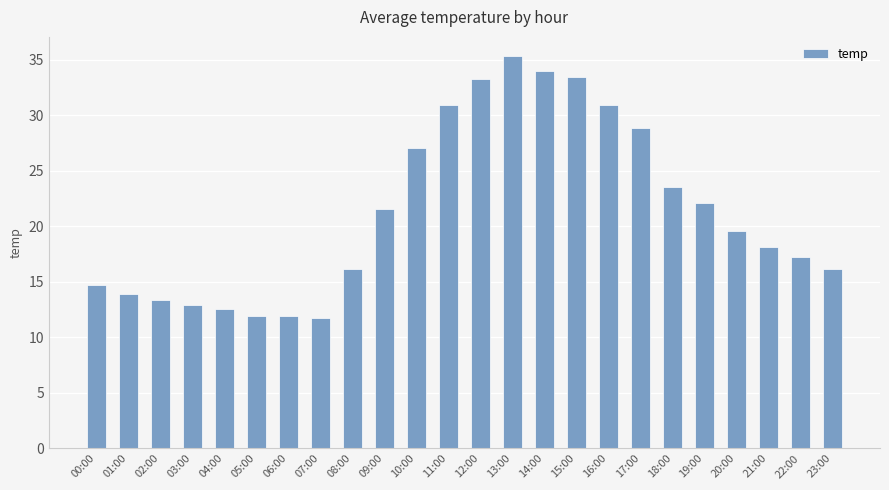

The chart shows a value of 17.2 at 22:00. True or false?

True